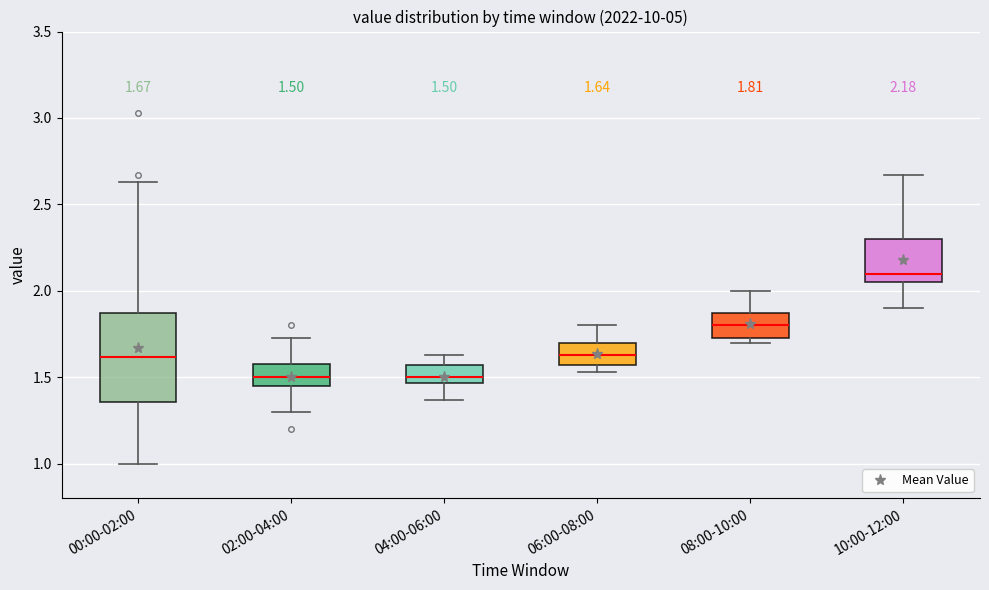

Which box has the highest median line?

10:00-12:00